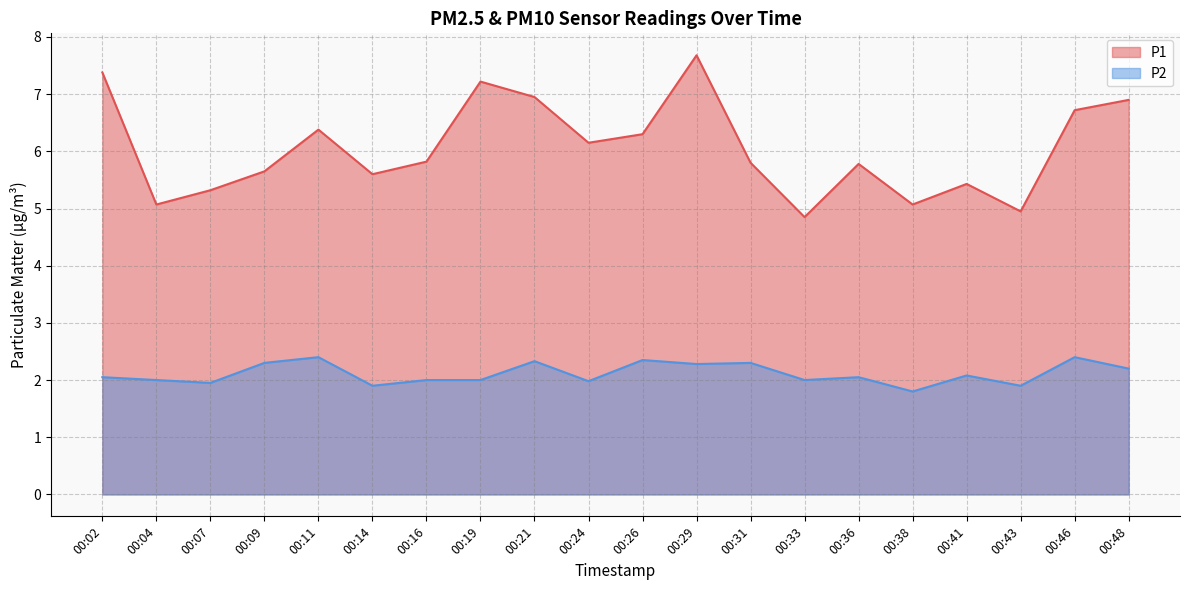

True or false: P1 and P2 intersect in this chart.

False